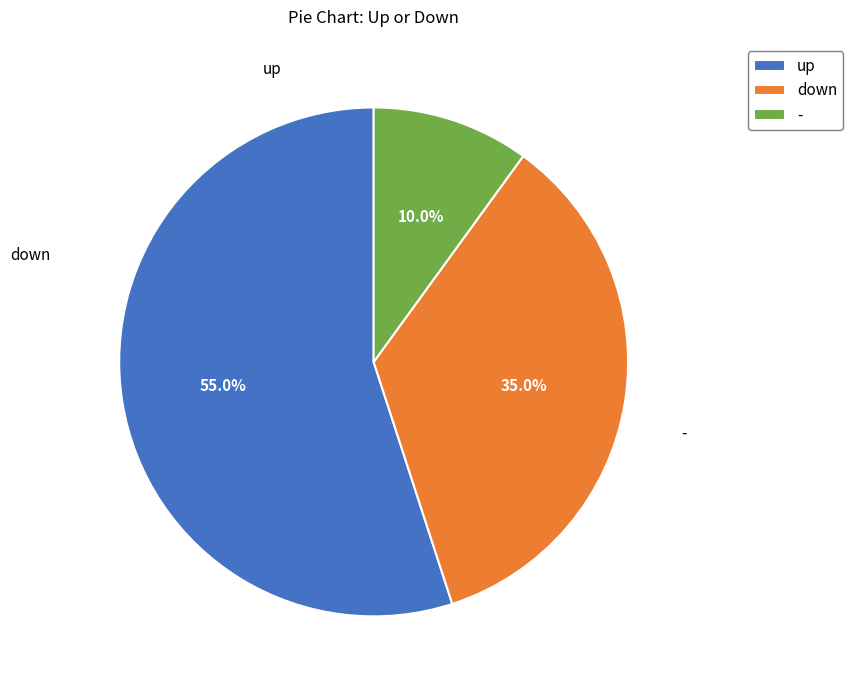

True or false: - accounts for 10% of the total.

True